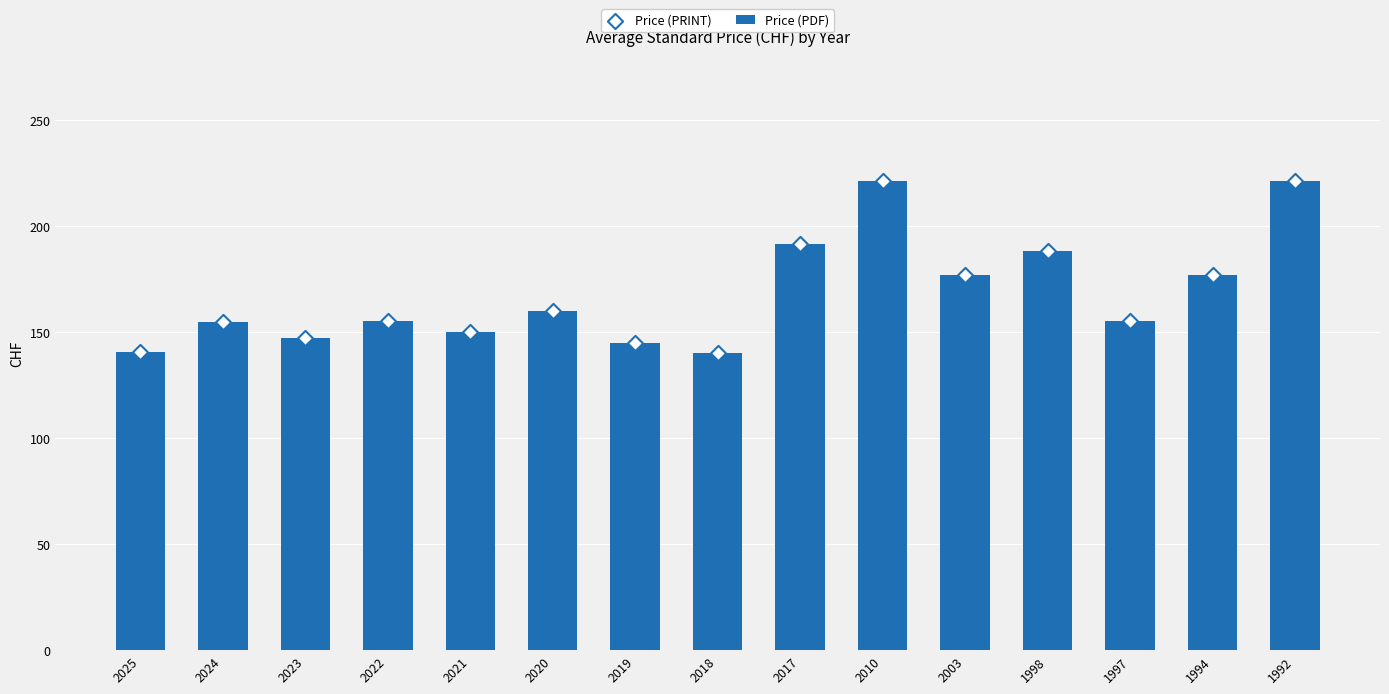

Which series has the widest spread of Y values?

Price (PDF)